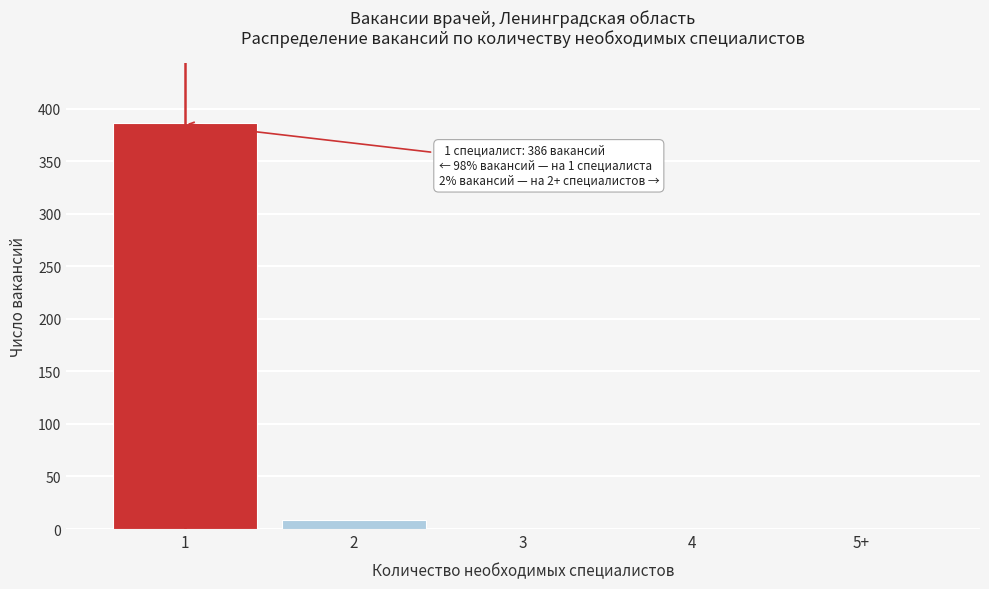

Reading right to left, transcribe all the data shown in this chart.

5+=0	4=0	3=0	2=9	1=386